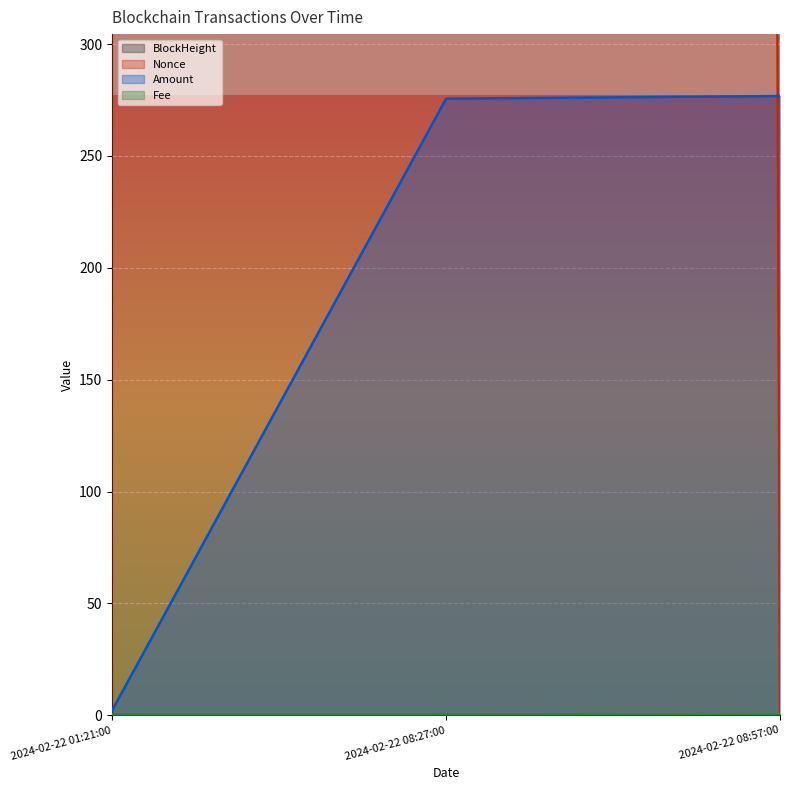

How many values in the Nonce series are below 40497?

1